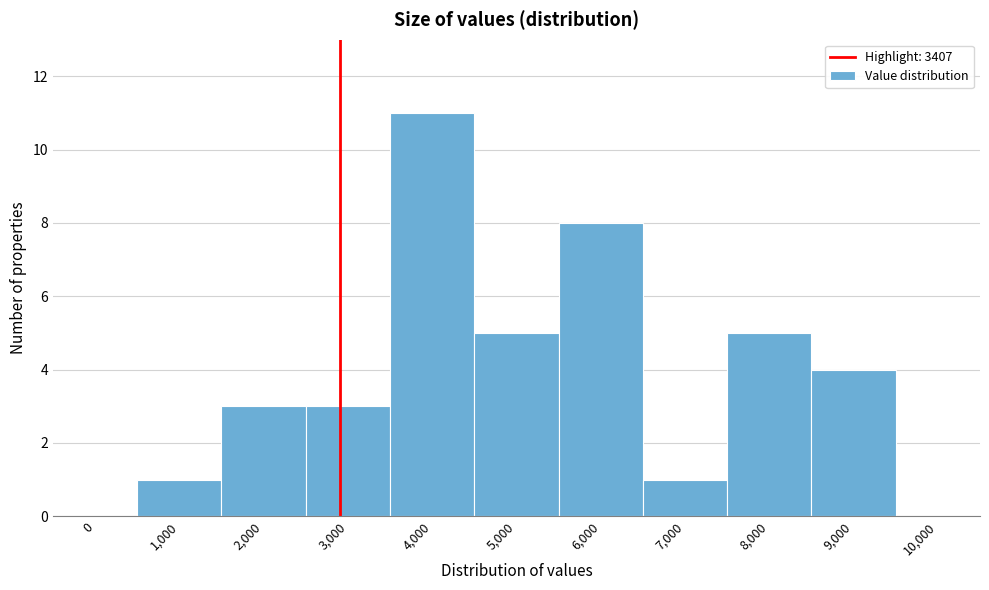

Reading left to right, list all the values displayed in this chart.

0=0	1,000=1	2,000=3	3,000=3	4,000=11	5,000=5	6,000=8	7,000=1	8,000=5	9,000=4	10,000=0